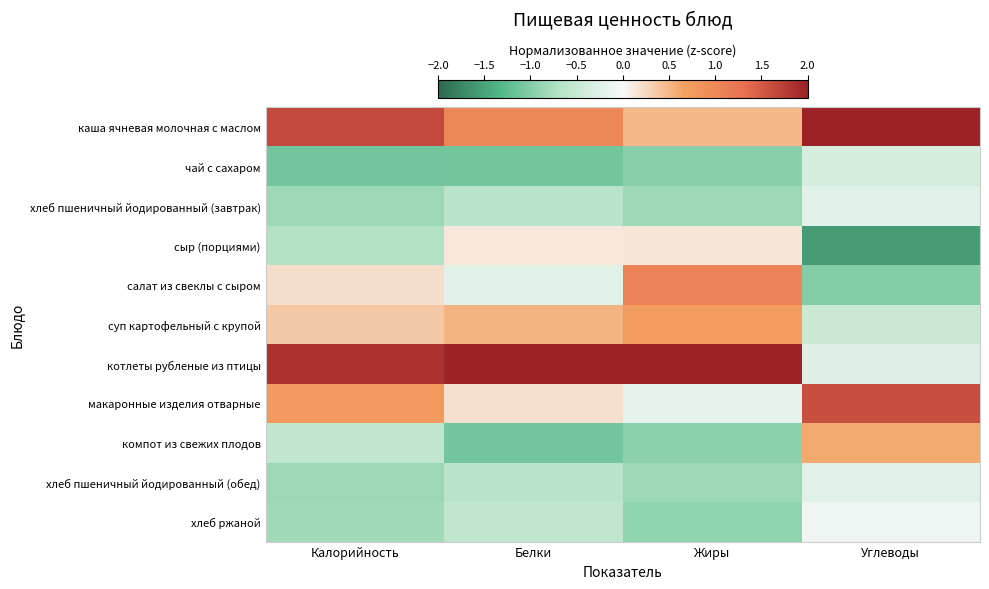

Between Калорийность and Жиры, which is larger?

Калорийность